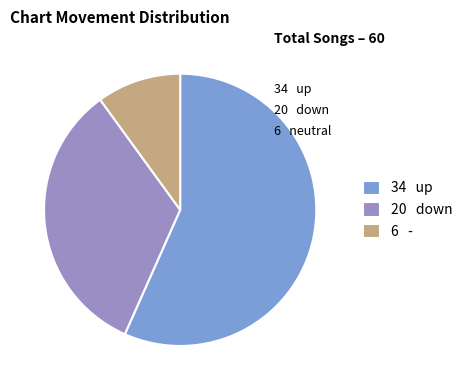

Do 6 - and 20 down together represent more than half of the pie?

No